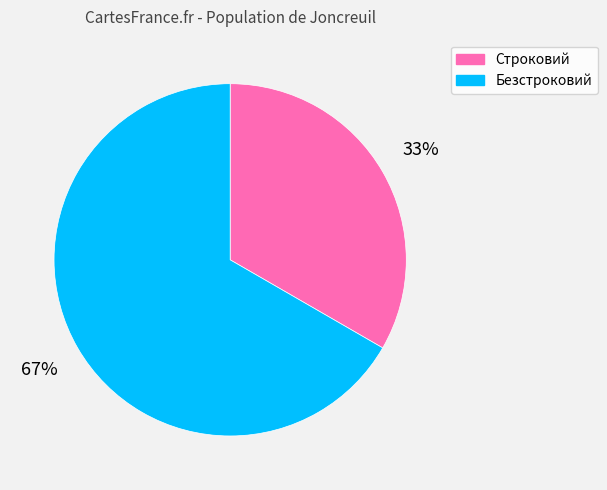

Which has a higher value, Строковий or Безстроковий?

Безстроковий